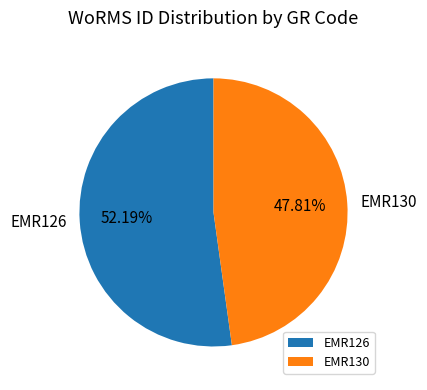

True or false: EMR126 accounts for 52% of the total.

True